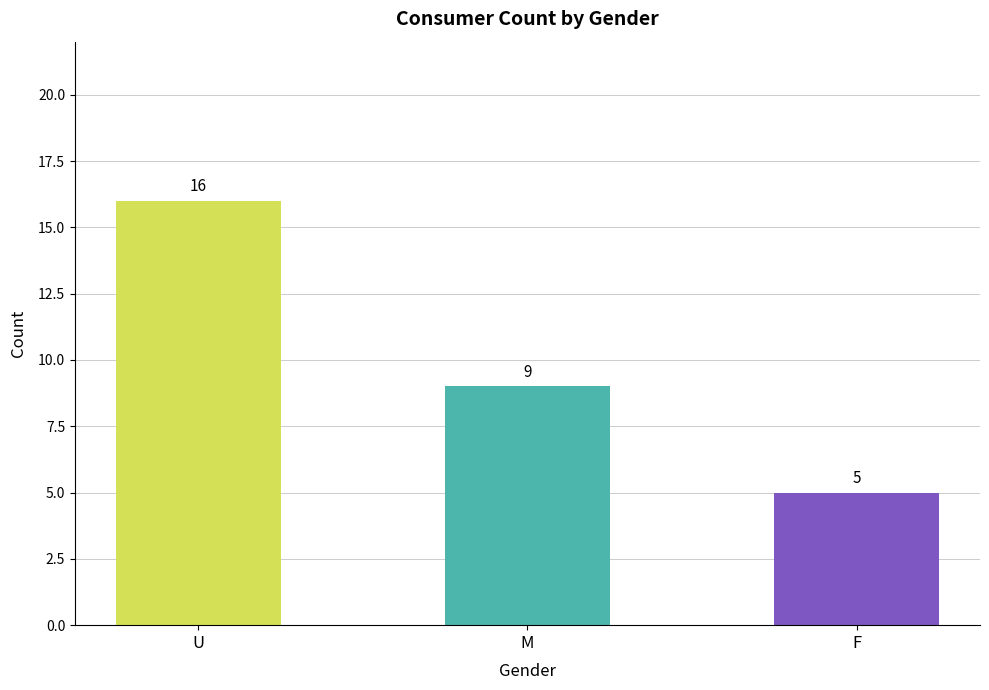

List the labels in order of value, smallest first.

F, M, U